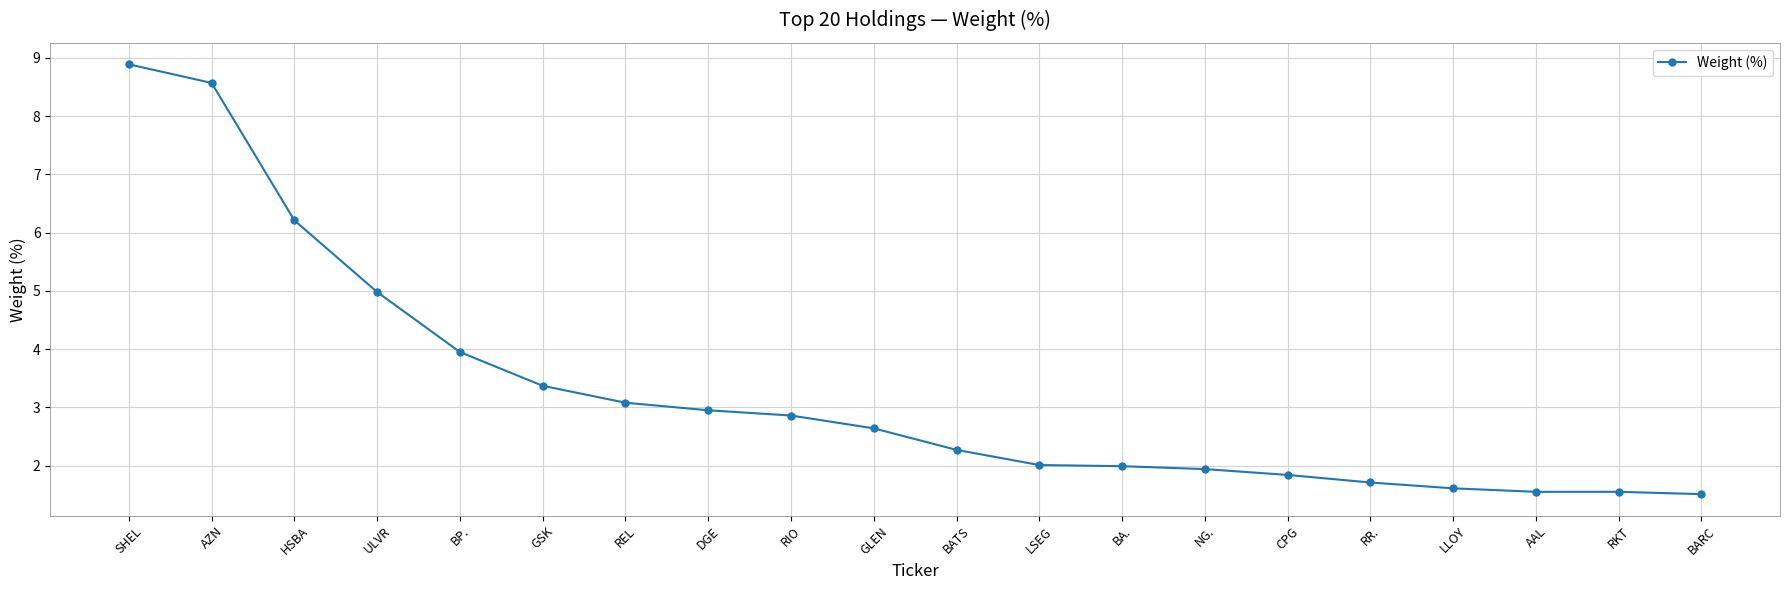

Count the number of categories in the chart.

20